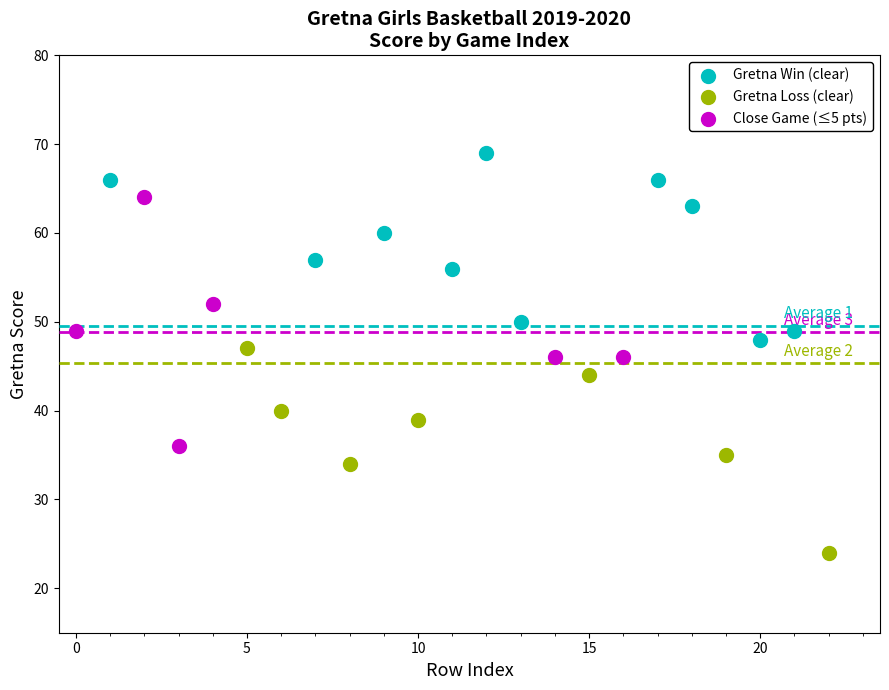

Which series has the largest Y range (max minus min)?

Close Game (≤5 pts)